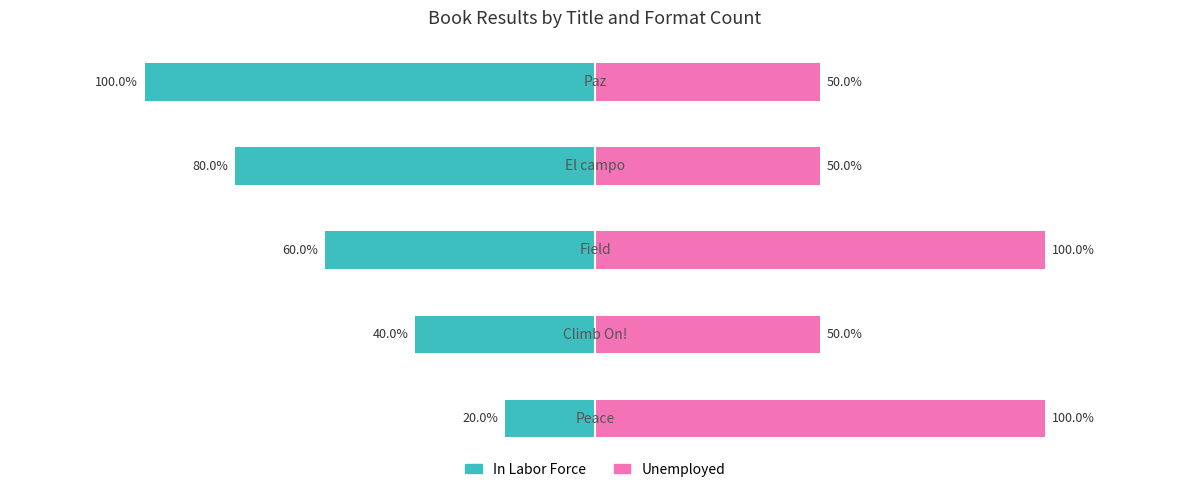

What is the difference between the second highest and minimum values in the In Labor Force series?

60